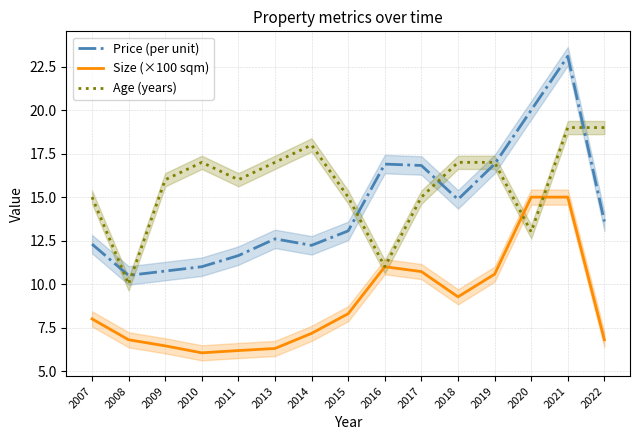

What is the difference between the Size (×100 sqm) values at 2007 and 2008?

1.2